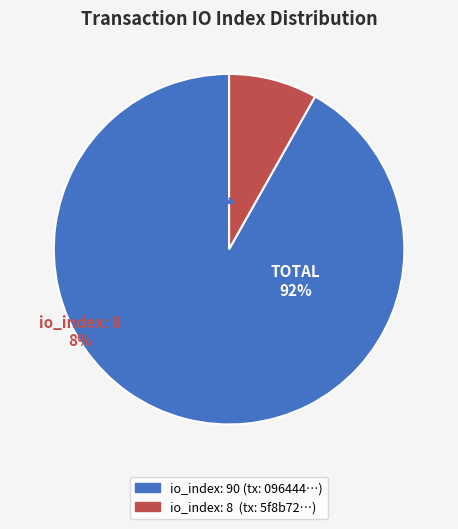

Rank the categories by value from lowest to highest.

io_index_8, io_index_90